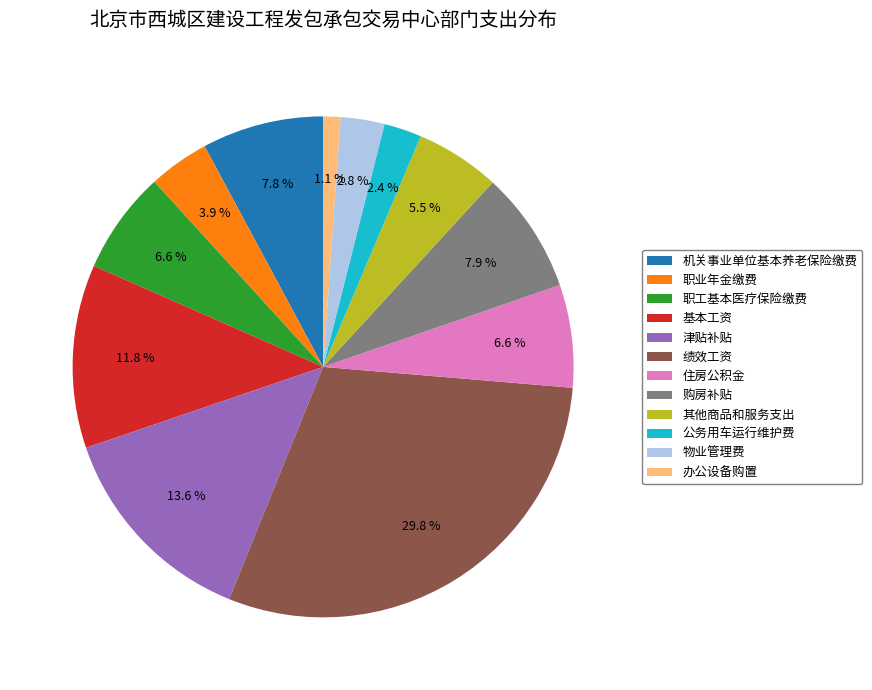

To the nearest percent, what is the difference between the largest and smallest slice percentages?

29%